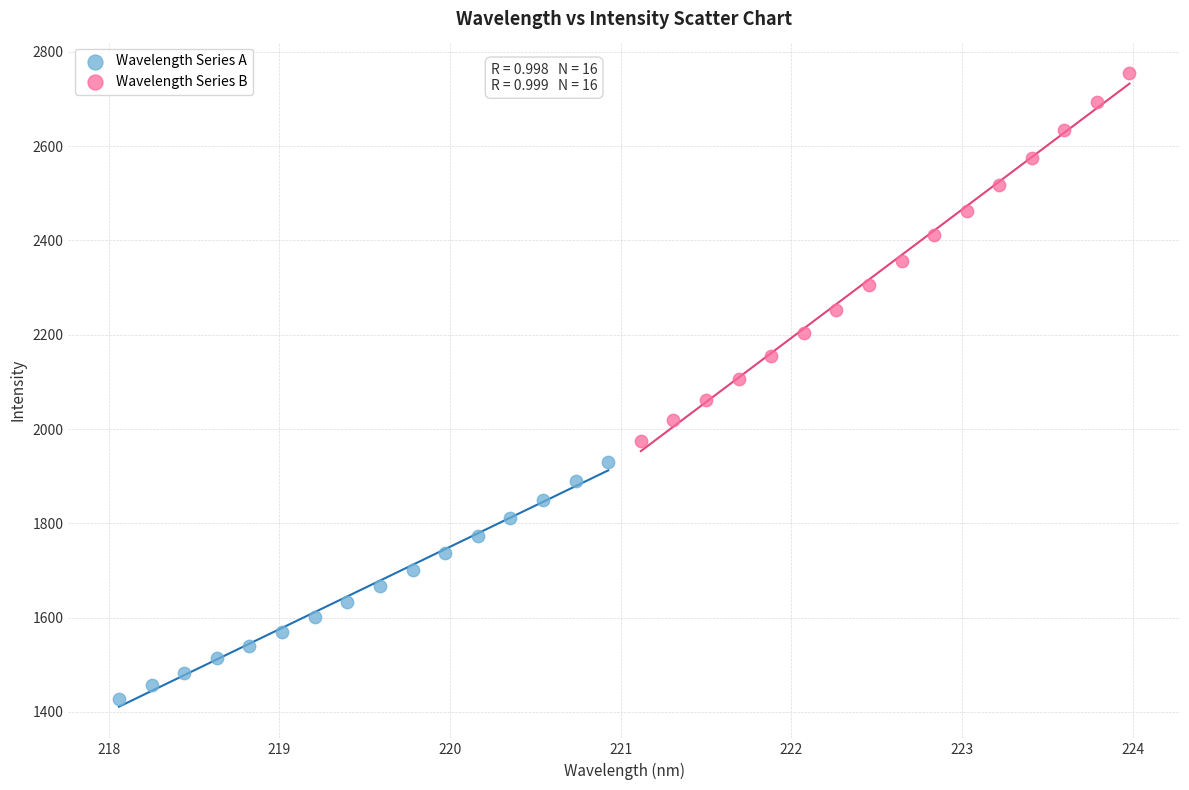

Which series has the widest spread of Y values?

Wavelength Series B